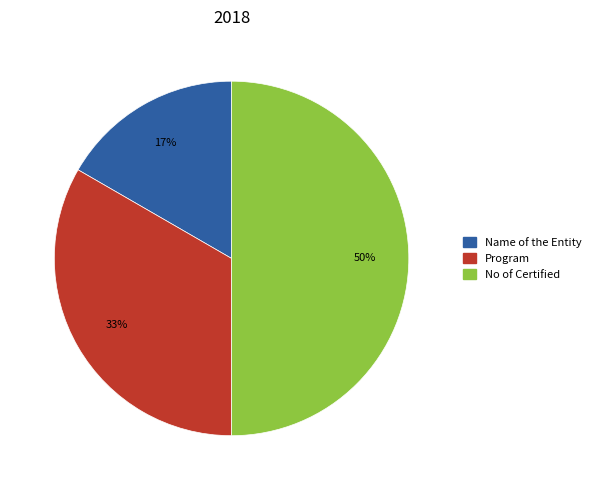

Count the number of slices in the pie.

3